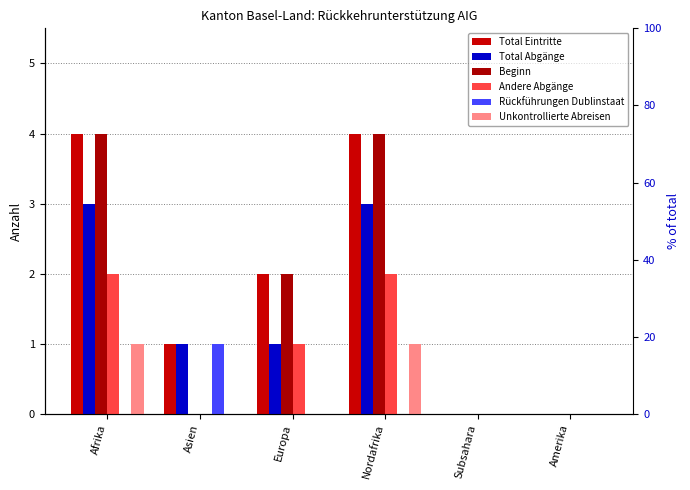

What is the label of the 3rd bar from the left?

Europa